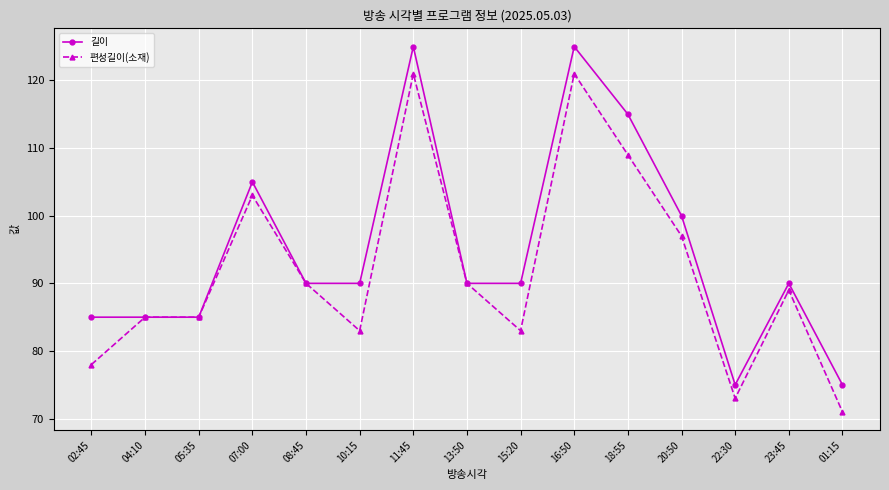

How many series are shown in this chart?

2